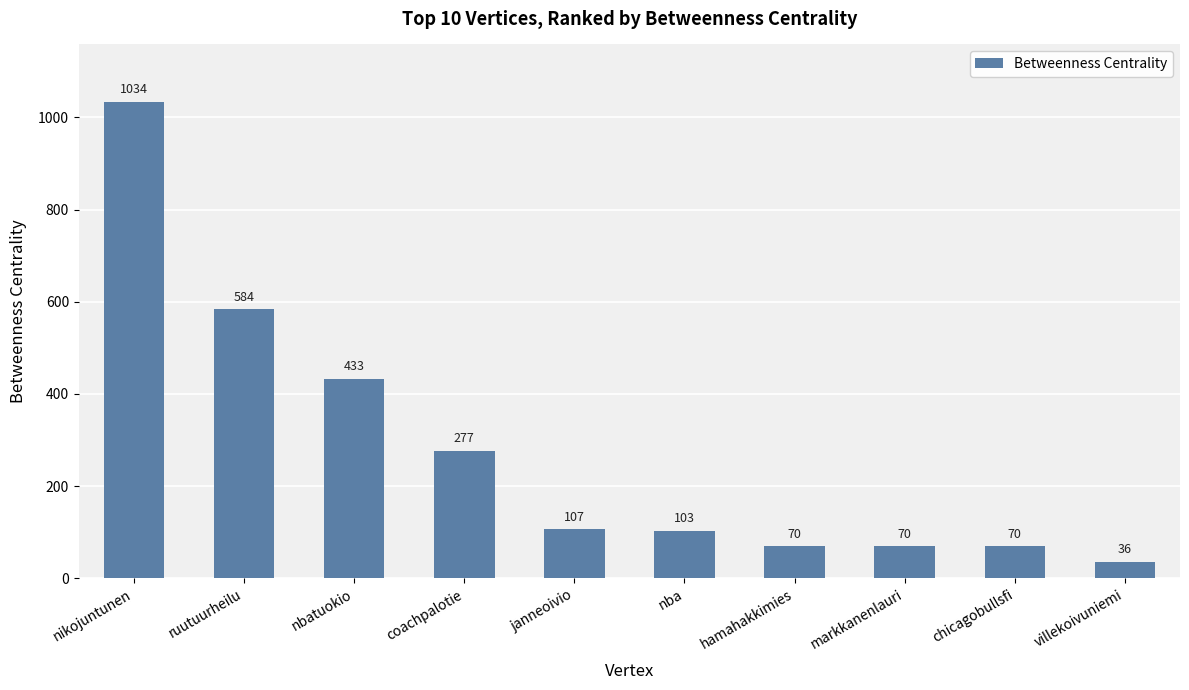

Does the chart contain any negative values?

No